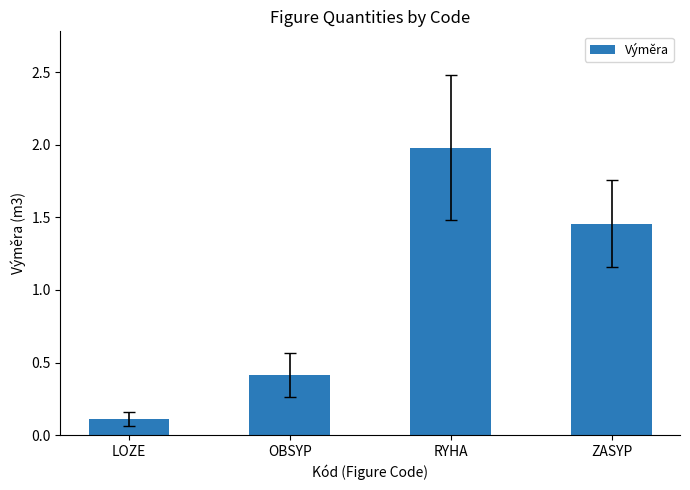

Are the bars grouped side by side (vs. stacked)?

No